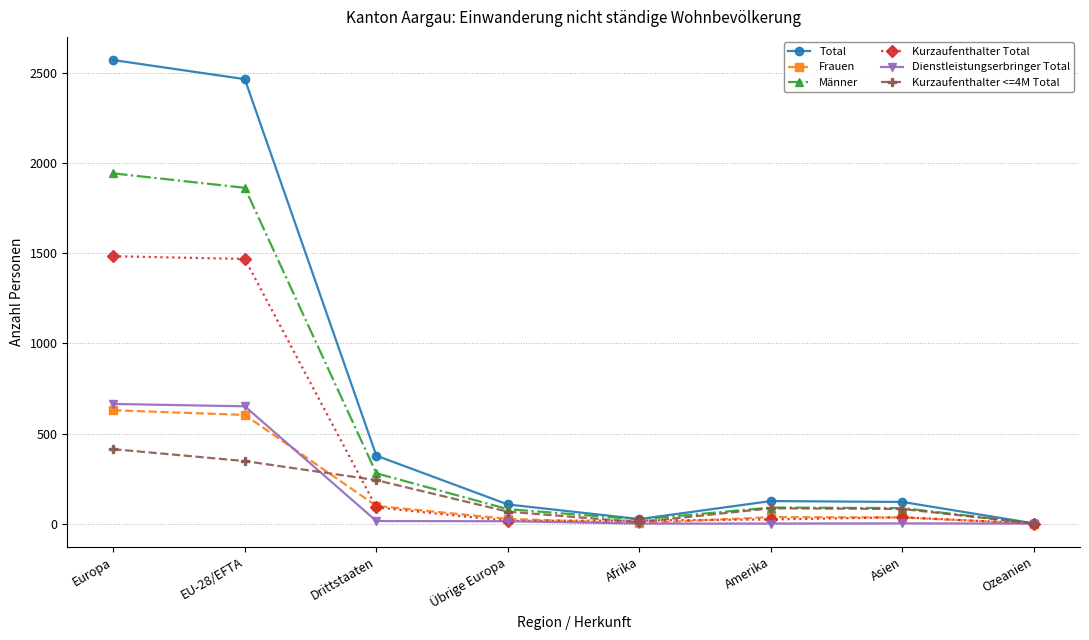

The value of Kurzaufenthalter Total at Ozeanien is 0. True or false?

True